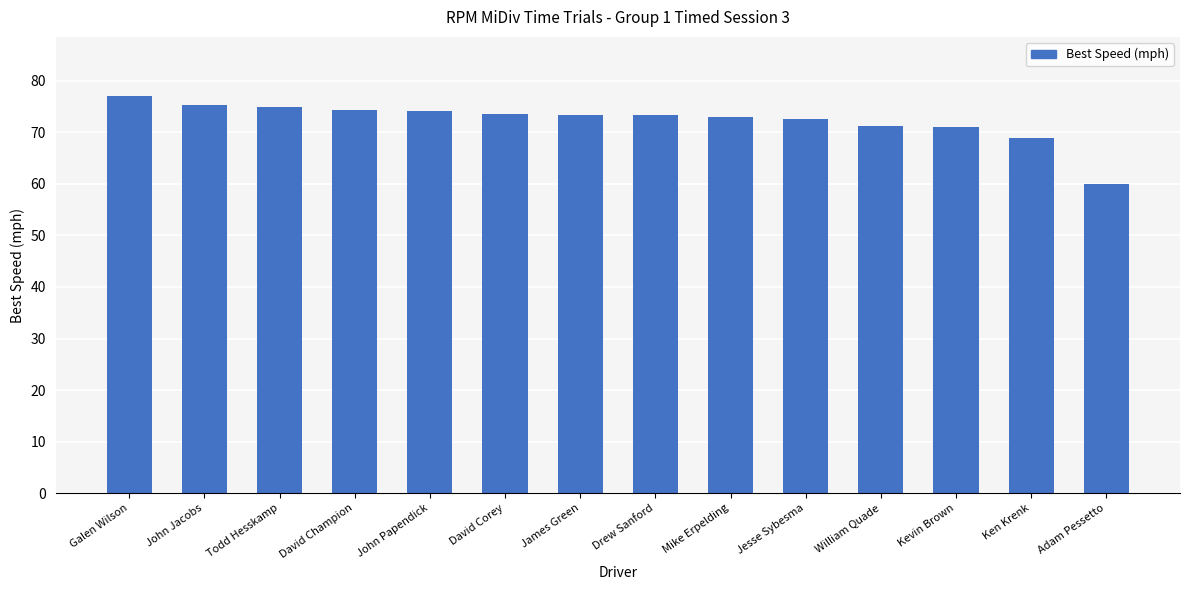

What is the difference between the maximum and minimum values?

16.9